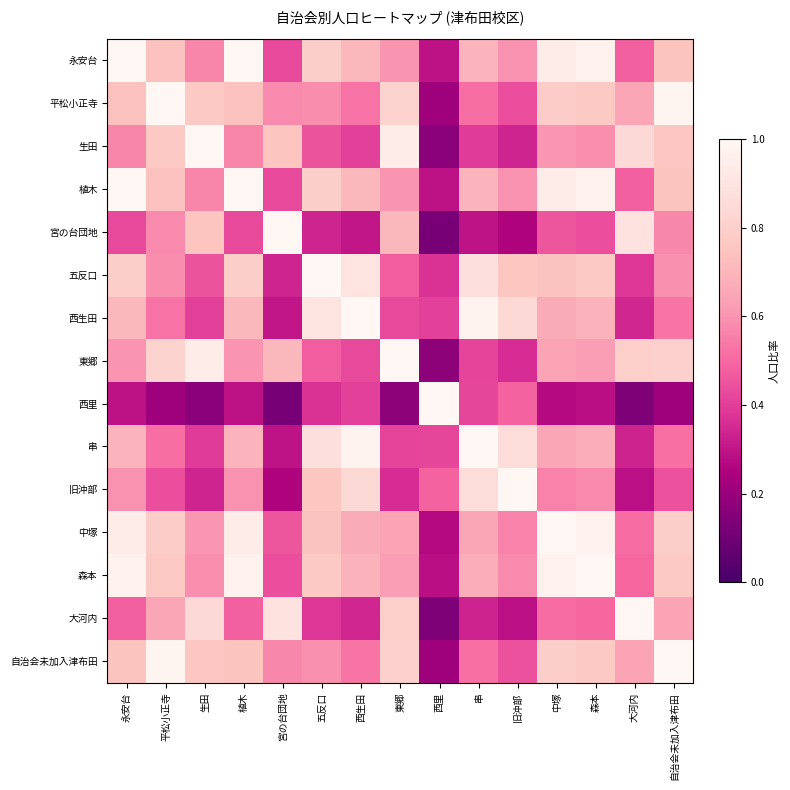

Reading right to left, transcribe all the data shown in this chart.

永安台: 自治会未加入津布田=0.7	大河内=0.5	森本=1.0	中塚=0.9	旧沖部=0.6	串=0.7	西里=0.3	東郷=0.6	西生田=0.7	五反口=0.8	宮の台団地=0.4	植木=1.0	生田=0.6	平松小正寺=0.7	永安台=1.0
平松小正寺: 自治会未加入津布田=1.0	大河内=0.7	森本=0.8	中塚=0.8	旧沖部=0.4	串=0.5	西里=0.2	東郷=0.8	西生田=0.5	五反口=0.6	宮の台団地=0.6	植木=0.7	生田=0.8	平松小正寺=1.0	永安台=0.7
生田: 自治会未加入津布田=0.8	大河内=0.8	森本=0.6	中塚=0.6	旧沖部=0.3	串=0.4	西里=0.2	東郷=0.9	西生田=0.4	五反口=0.4	宮の台団地=0.8	植木=0.6	生田=1.0	平松小正寺=0.8	永安台=0.6
植木: 自治会未加入津布田=0.7	大河内=0.5	森本=1.0	中塚=0.9	旧沖部=0.6	串=0.7	西里=0.3	東郷=0.6	西生田=0.7	五反口=0.8	宮の台団地=0.4	植木=1.0	生田=0.6	平松小正寺=0.7	永安台=1.0
宮の台団地: 自治会未加入津布田=0.6	大河内=0.9	森本=0.4	中塚=0.5	旧沖部=0.3	串=0.3	西里=0.1	東郷=0.7	西生田=0.3	五反口=0.3	宮の台団地=1.0	植木=0.4	生田=0.8	平松小正寺=0.6	永安台=0.4
五反口: 自治会未加入津布田=0.6	大河内=0.4	森本=0.8	中塚=0.7	旧沖部=0.8	串=0.9	西里=0.4	東郷=0.5	西生田=0.9	五反口=1.0	宮の台団地=0.3	植木=0.8	生田=0.4	平松小正寺=0.6	永安台=0.8
西生田: 自治会未加入津布田=0.5	大河内=0.3	森本=0.7	中塚=0.7	旧沖部=0.8	串=1.0	西里=0.4	東郷=0.4	西生田=1.0	五反口=0.9	宮の台団地=0.3	植木=0.7	生田=0.4	平松小正寺=0.5	永安台=0.7
東郷: 自治会未加入津布田=0.8	大河内=0.8	森本=0.6	中塚=0.6	旧沖部=0.4	串=0.4	西里=0.2	東郷=1.0	西生田=0.4	五反口=0.5	宮の台団地=0.7	植木=0.6	生田=0.9	平松小正寺=0.8	永安台=0.6
西里: 自治会未加入津布田=0.2	大河内=0.1	森本=0.3	中塚=0.3	旧沖部=0.5	串=0.4	西里=1.0	東郷=0.2	西生田=0.4	五反口=0.4	宮の台団地=0.1	植木=0.3	生田=0.2	平松小正寺=0.2	永安台=0.3
串: 自治会未加入津布田=0.5	大河内=0.3	森本=0.7	中塚=0.7	旧沖部=0.9	串=1.0	西里=0.4	東郷=0.4	西生田=1.0	五反口=0.9	宮の台団地=0.3	植木=0.7	生田=0.4	平松小正寺=0.5	永安台=0.7
旧沖部: 自治会未加入津布田=0.4	大河内=0.3	森本=0.6	中塚=0.6	旧沖部=1.0	串=0.9	西里=0.5	東郷=0.4	西生田=0.8	五反口=0.8	宮の台団地=0.3	植木=0.6	生田=0.3	平松小正寺=0.4	永安台=0.6
中塚: 自治会未加入津布田=0.8	大河内=0.5	森本=1.0	中塚=1.0	旧沖部=0.6	串=0.7	西里=0.3	東郷=0.6	西生田=0.7	五反口=0.7	宮の台団地=0.5	植木=0.9	生田=0.6	平松小正寺=0.8	永安台=0.9
森本: 自治会未加入津布田=0.8	大河内=0.5	森本=1.0	中塚=1.0	旧沖部=0.6	串=0.7	西里=0.3	東郷=0.6	西生田=0.7	五反口=0.8	宮の台団地=0.4	植木=1.0	生田=0.6	平松小正寺=0.8	永安台=1.0
大河内: 自治会未加入津布田=0.6	大河内=1.0	森本=0.5	中塚=0.5	旧沖部=0.3	串=0.3	西里=0.1	東郷=0.8	西生田=0.3	五反口=0.4	宮の台団地=0.9	植木=0.5	生田=0.8	平松小正寺=0.7	永安台=0.5
自治会未加入津布田: 自治会未加入津布田=1.0	大河内=0.6	森本=0.8	中塚=0.8	旧沖部=0.4	串=0.5	西里=0.2	東郷=0.8	西生田=0.5	五反口=0.6	宮の台団地=0.6	植木=0.7	生田=0.8	平松小正寺=1.0	永安台=0.7